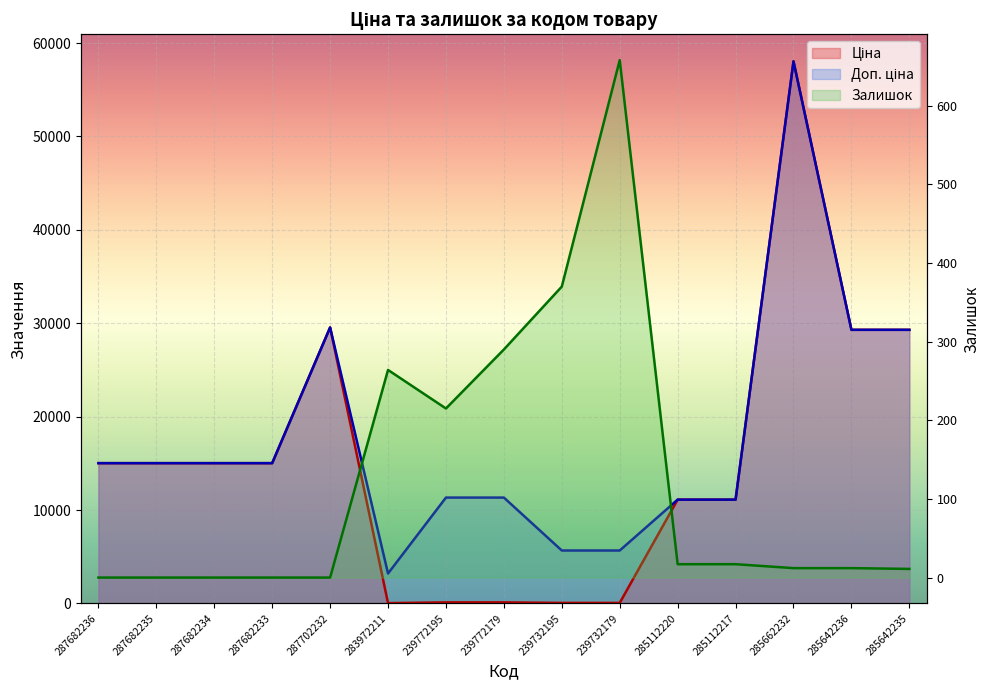

Is it true that Ціна equals 21508.1 at 287682236?

False